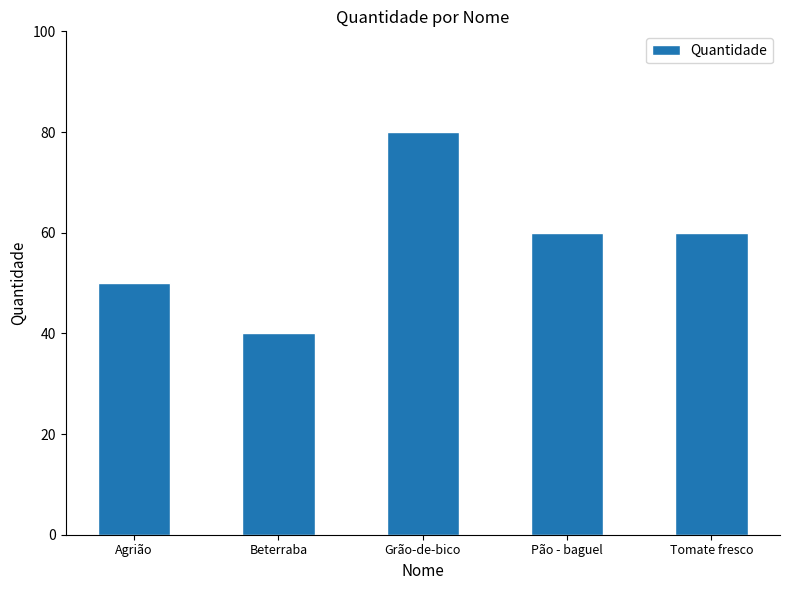

The value at Tomate fresco is 102. True or false?

False